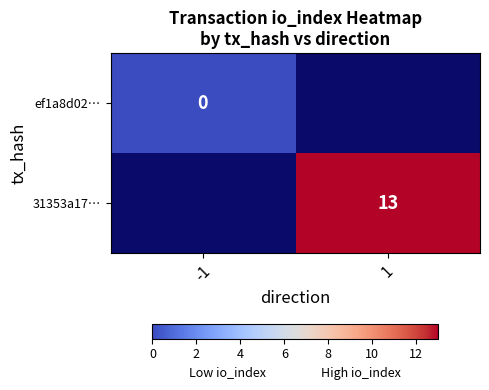

True or false: 31353a17… has a value of 13 at 1.

True